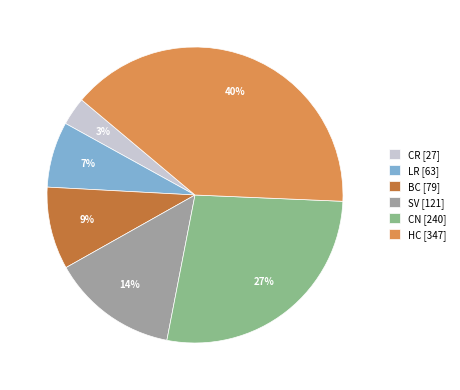

Is the sum of BC [79] and CN [240] greater than half?

No